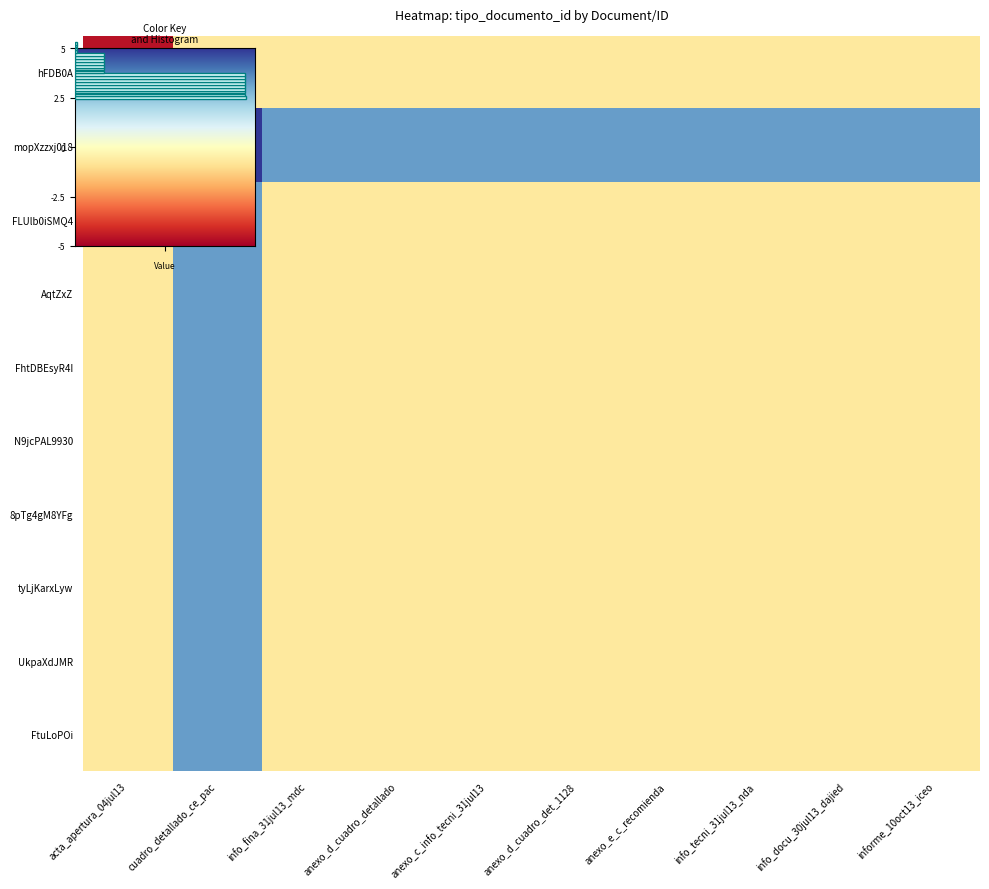

How many data points in tyLjKarxLyw are less than 0?

9